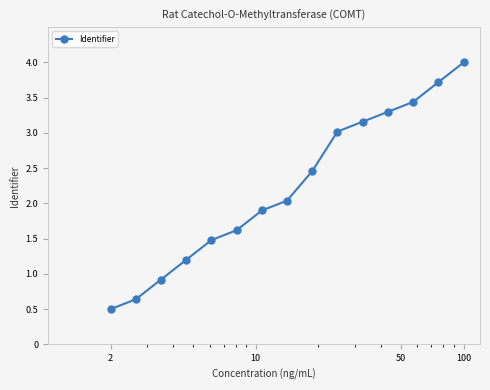

What is the difference between the maximum and minimum values?

3.5